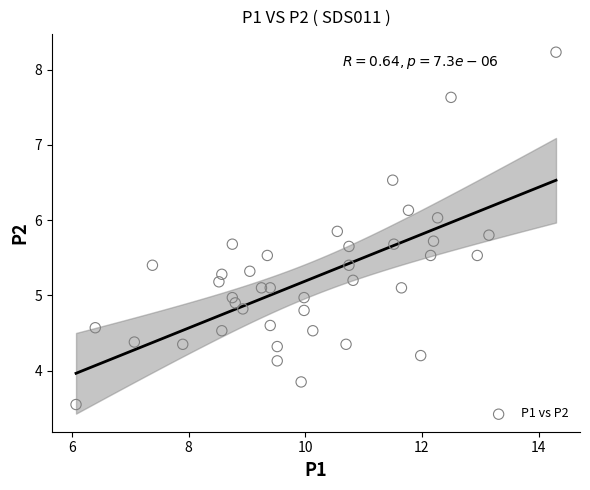

What is the range of X values (max minus min)?

8.2